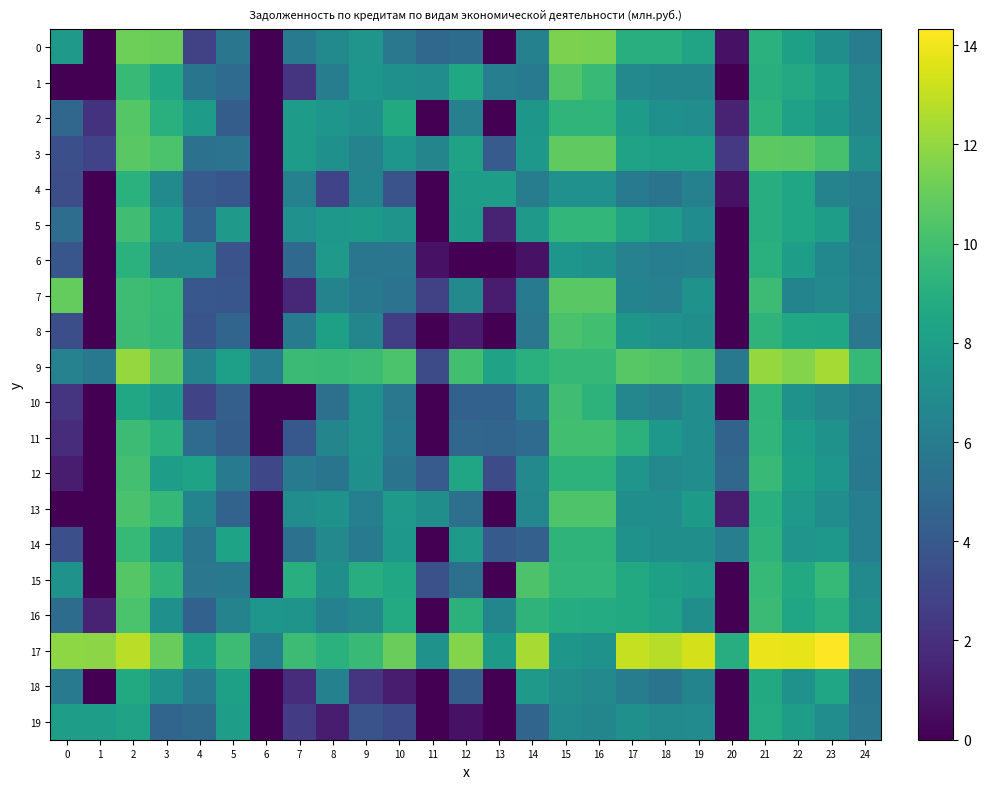

At 0, list the series in order from smallest to largest.

1, 13, 12, 11, 10, 4, 8, 3, 14, 6, 2, 16, 5, 18, 9, 15, 0, 19, 7, 17